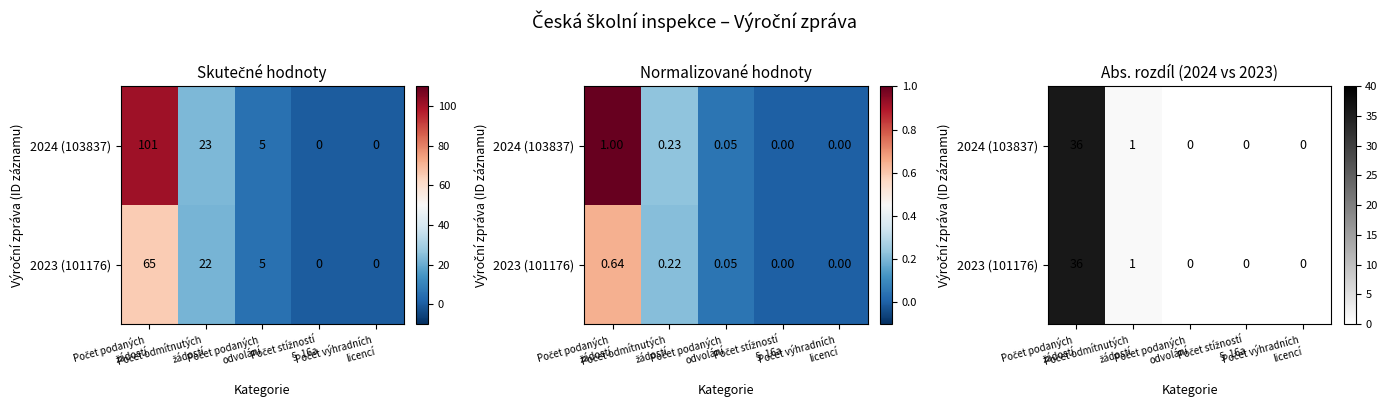

How many positive values does the 2023 (101176) series have?

2